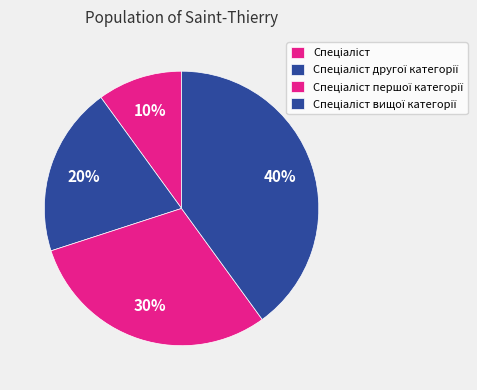

How many segments does this pie chart have?

4